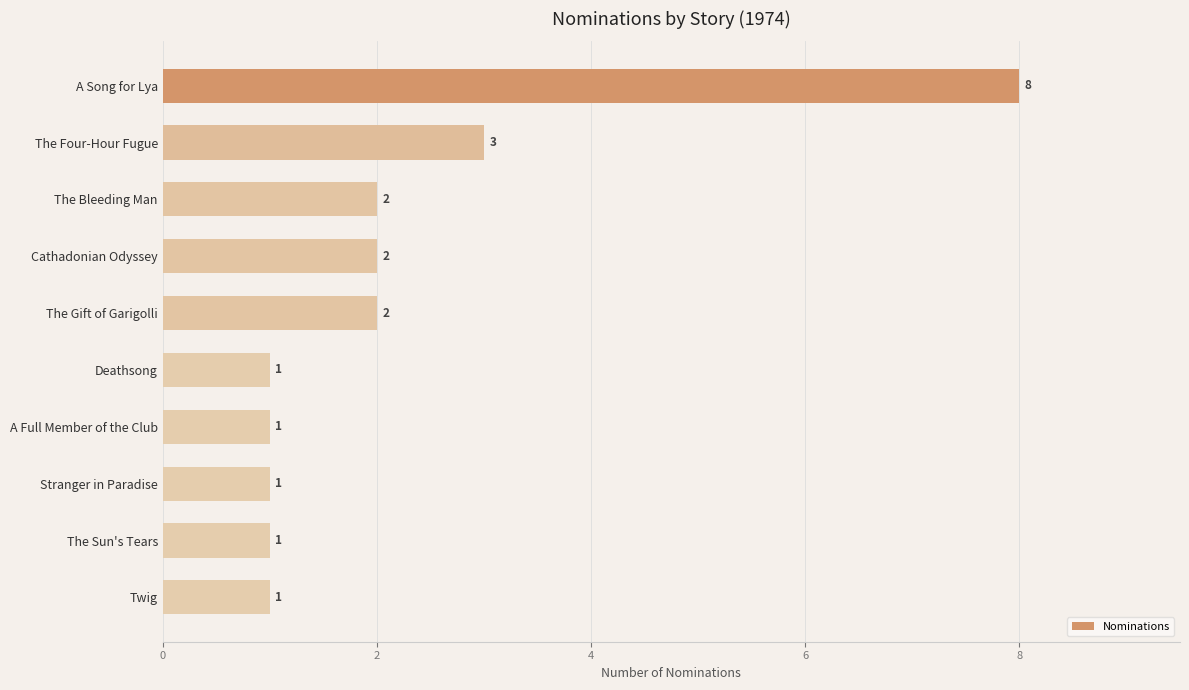

What is the ratio of the value at Stranger in Paradise to the value at Cathadonian Odyssey?

0.5